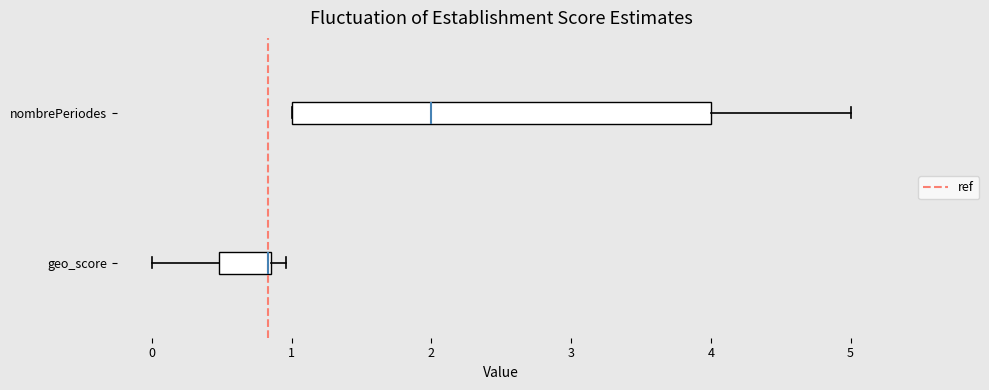

Reading bottom to top, transcribe this box plot: for each box, give where its median line is, the range the box spans, and where its two whiskers end, as read against the x-axis. The values are not printed on the chart, so give them approximately, as read against the axis.

geo_score: median 0.8 (drawn on the box's right edge), box 0.5 to 0.9, whiskers 0.0 to 1.0
nombrePeriodes: median 2.0, box 1.0 to 4.0, whiskers 1.0 to 5.0